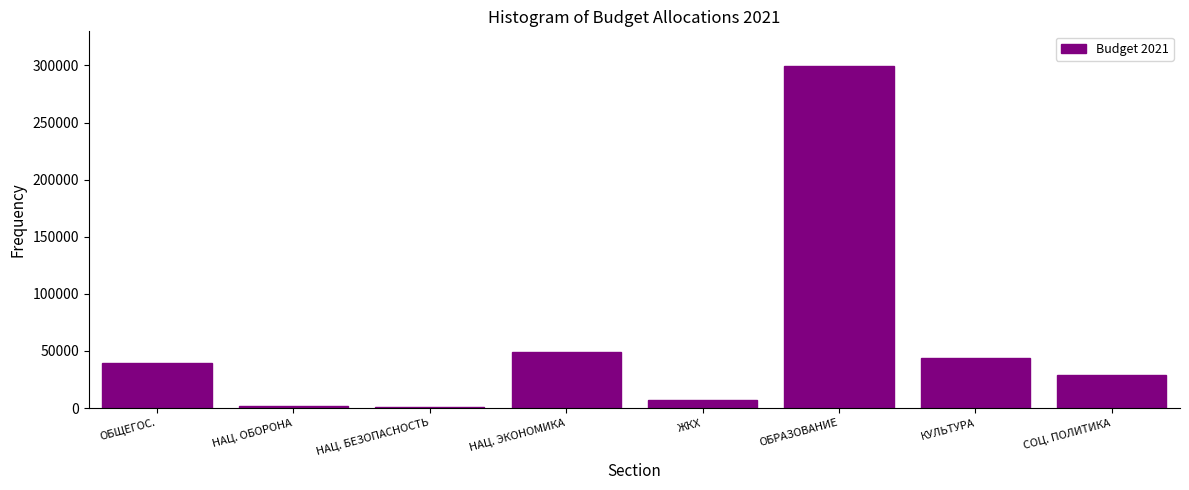

Which category has the highest value across all series?

ОБРАЗОВАНИЕ